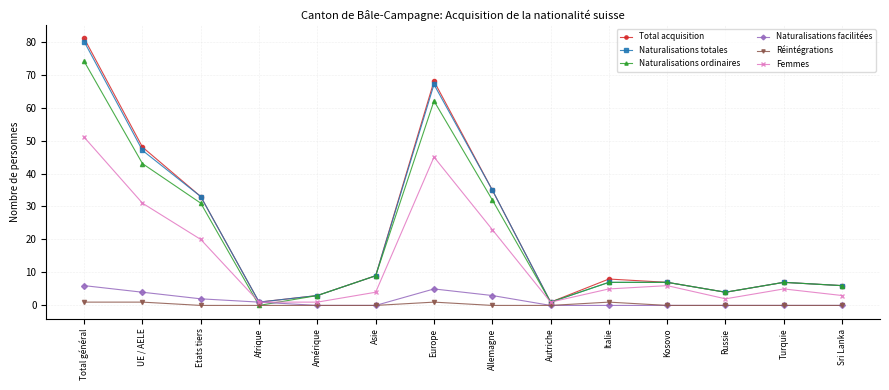

True or false: Réintégrations and Total acquisition cross at least once.

False